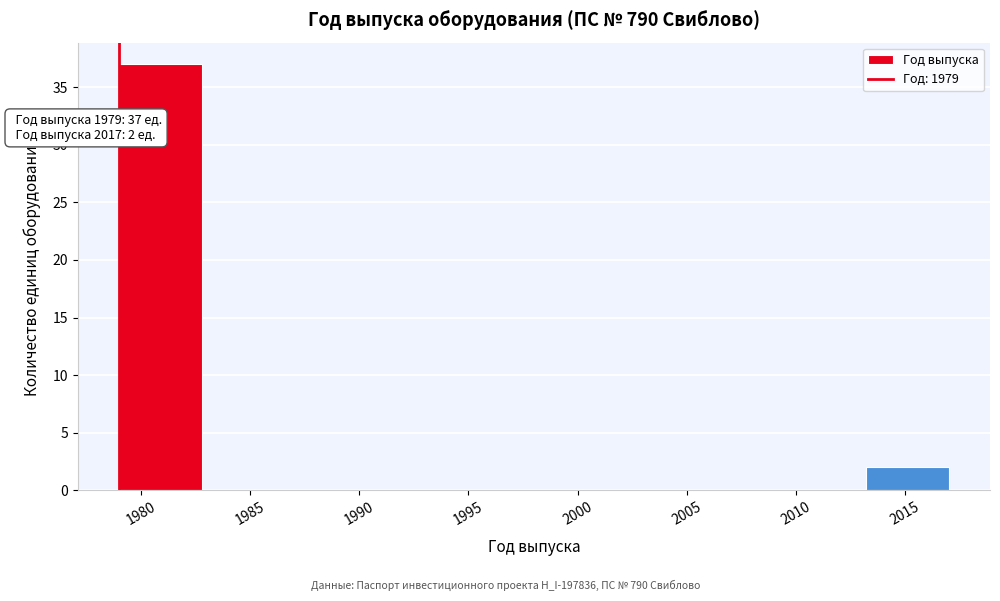

Over which range of the x-axis is the bar tallest?

1979.0 to 1982.8